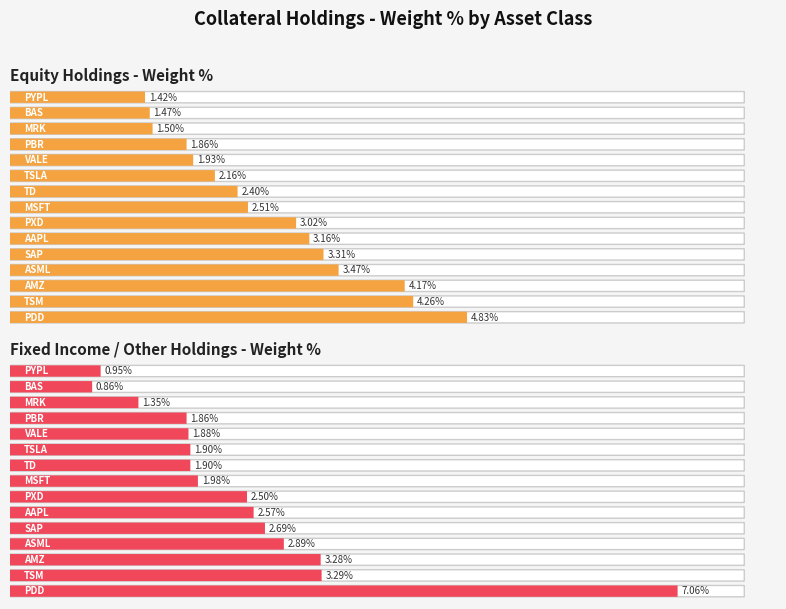

List the series in order of their overall mean, lowest first.

Fixed Income, Equity